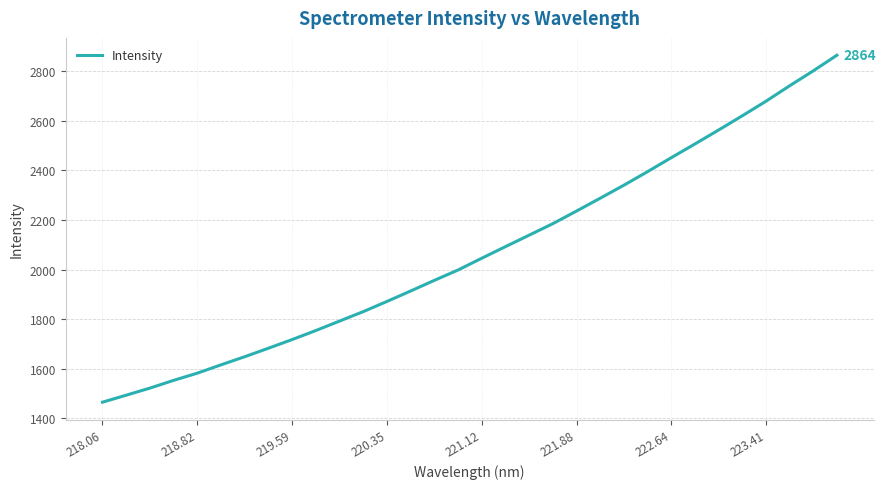

What is the difference between the maximum and second lowest values?

1370.2